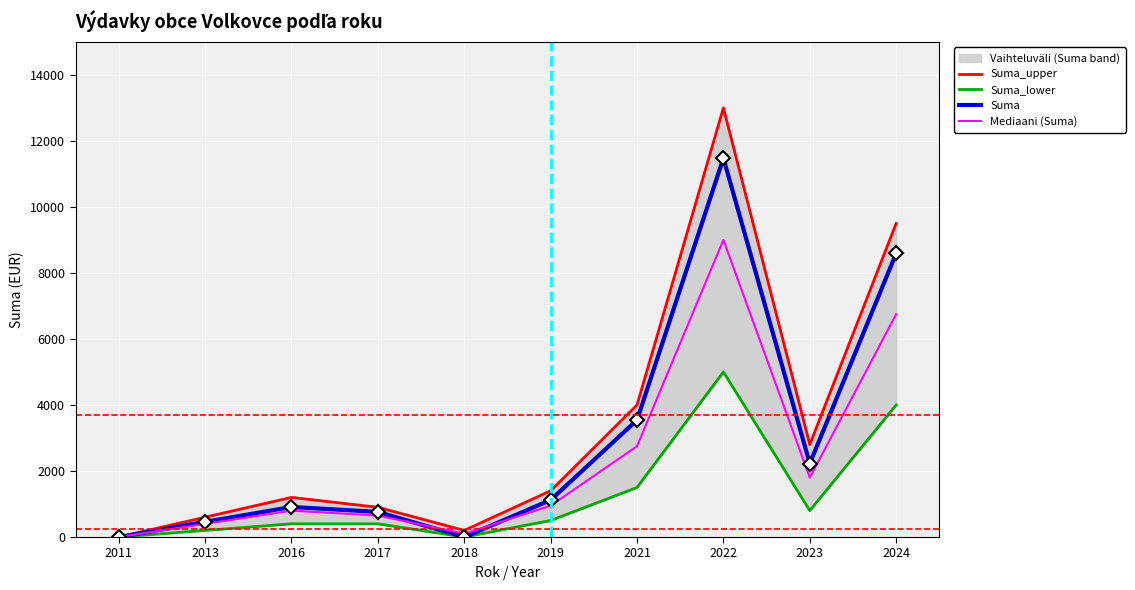

Is the value of Suma_upper at 2022 greater than the value of Suma at 2018?

Yes